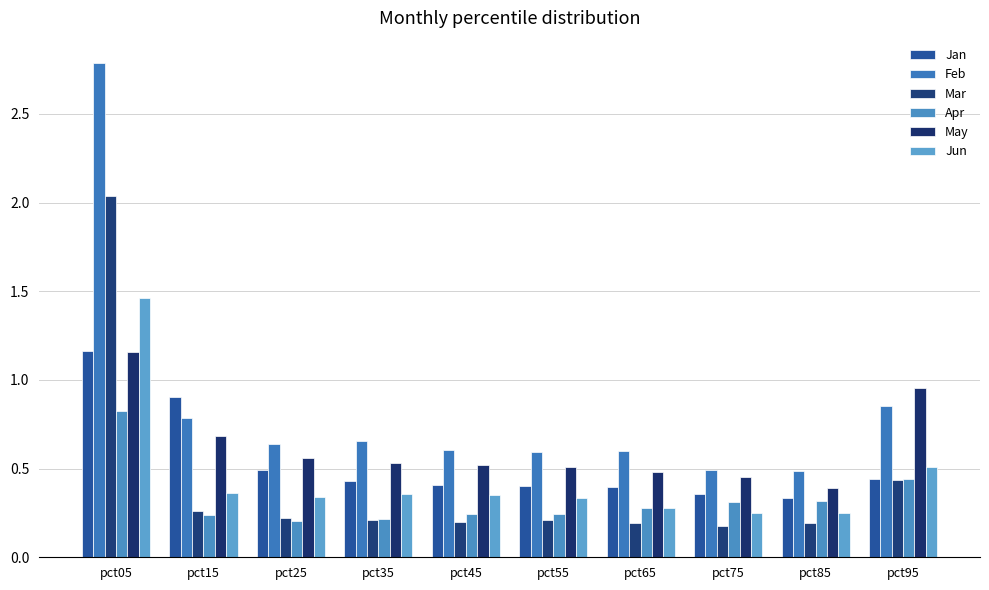

True or false: Jun has a value of 0.1 at pct65.

False